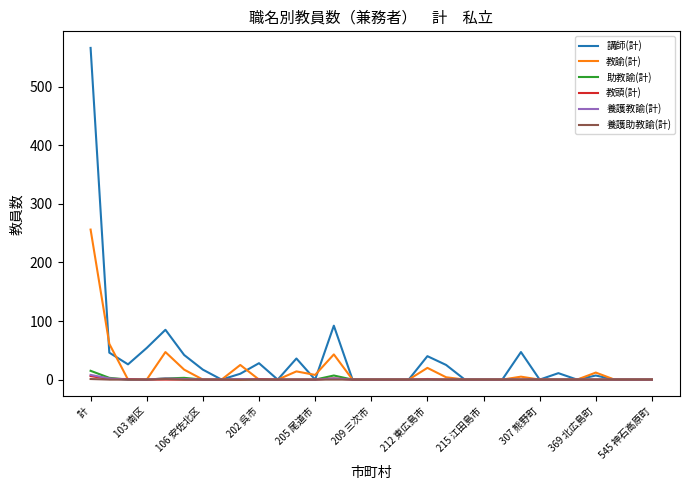

Which series has the largest range (max minus min)?

講師(計)